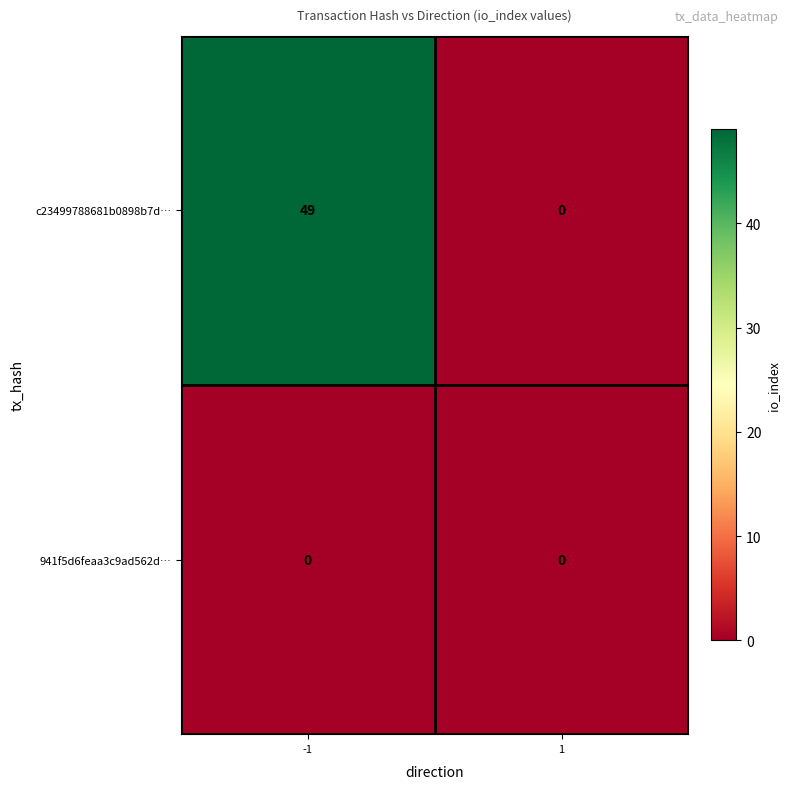

Rank the series by their average value, from highest to lowest.

c23499788681b0898b7d…, 941f5d6feaa3c9ad562d…